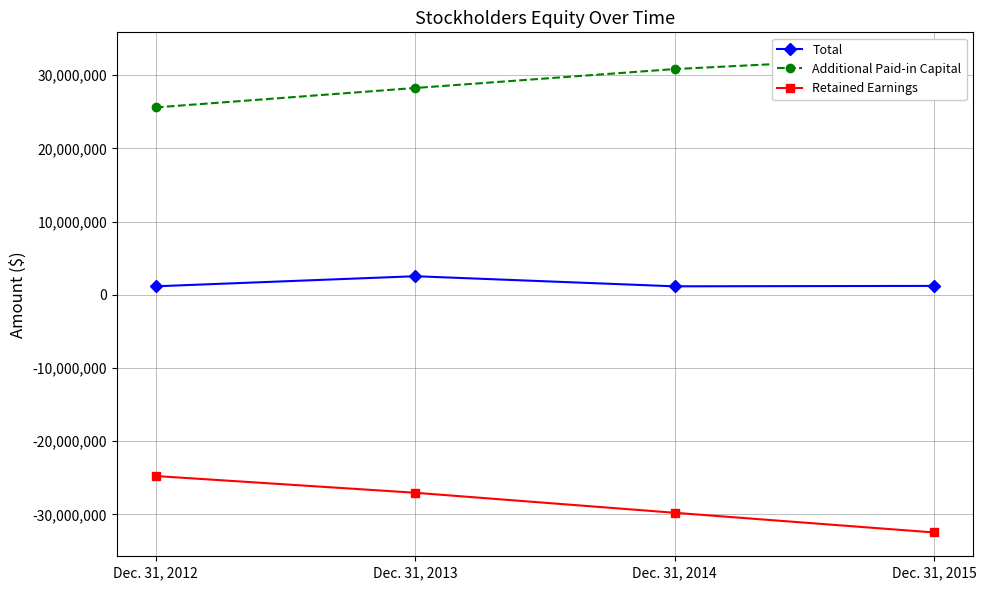

Which series has the largest total across all categories?

Additional Paid-in Capital